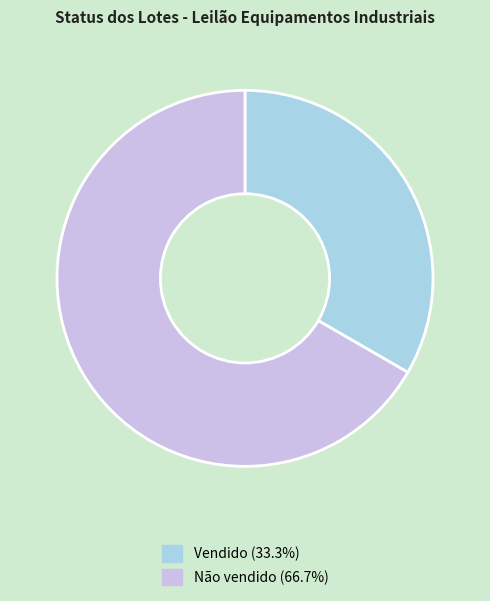

Is the sum of Não vendido (66.7%) and Vendido (33.3%) greater than half?

Yes